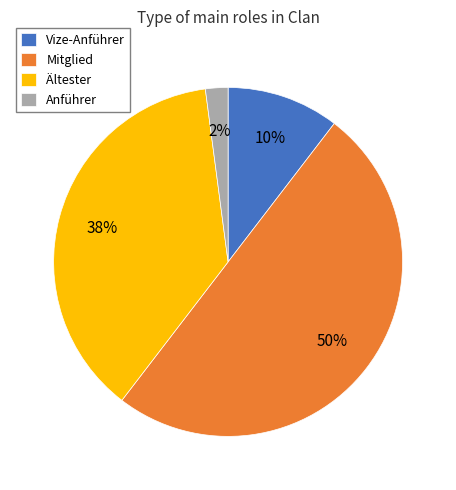

Combined, do Mitglied and Ältester account for over 50%?

Yes